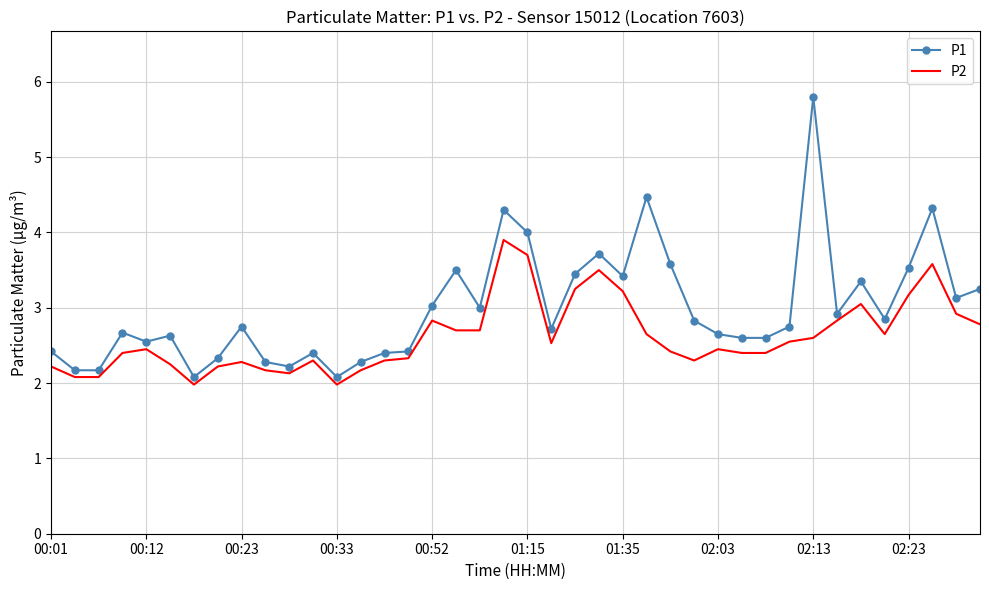

What is the lowest value of the P1 series?

2.1